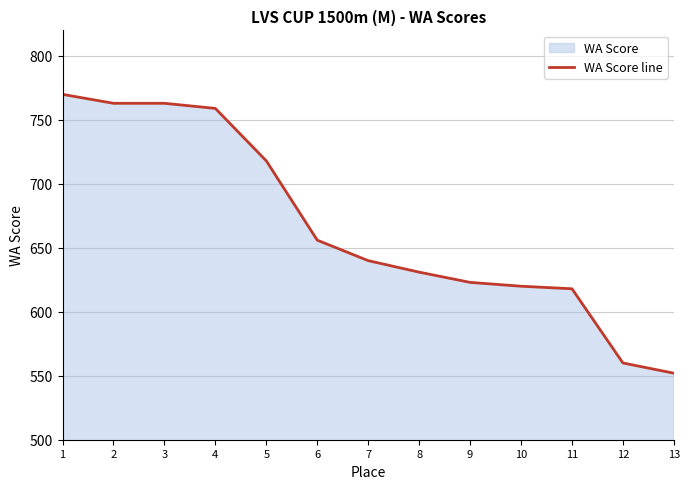

What is the ratio of the value at 2 to the value at 12?

1.4